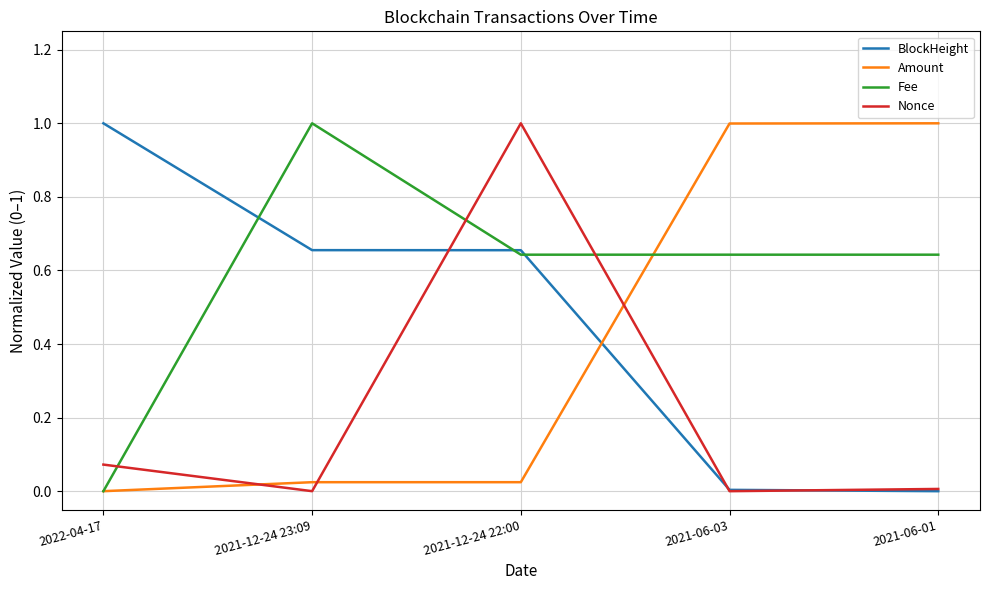

What is the total value across all series at 2022-04-17?

1.1